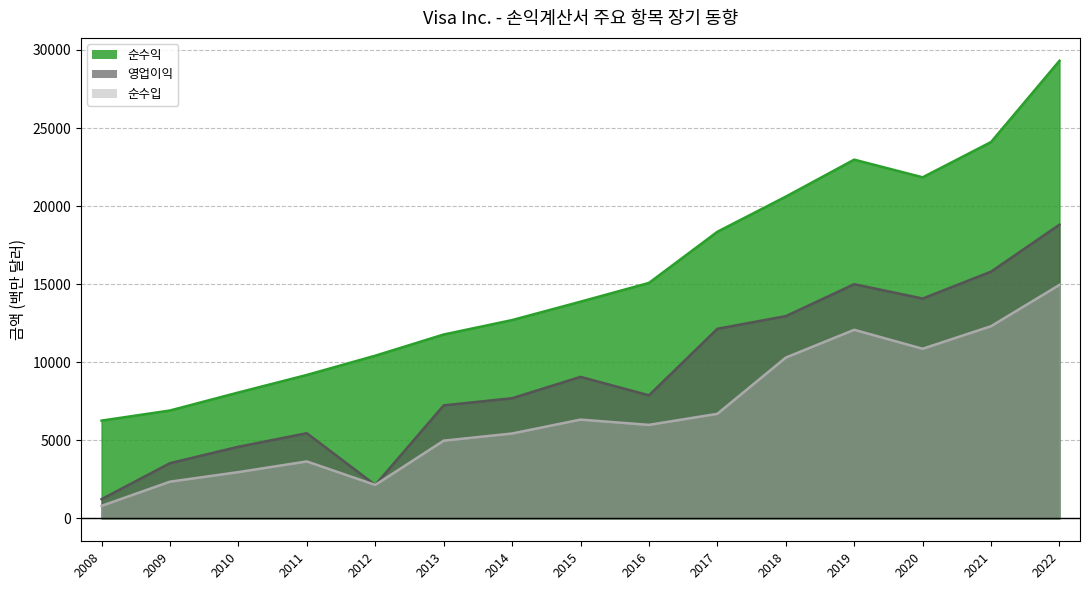

How many lines are shown in the chart?

3